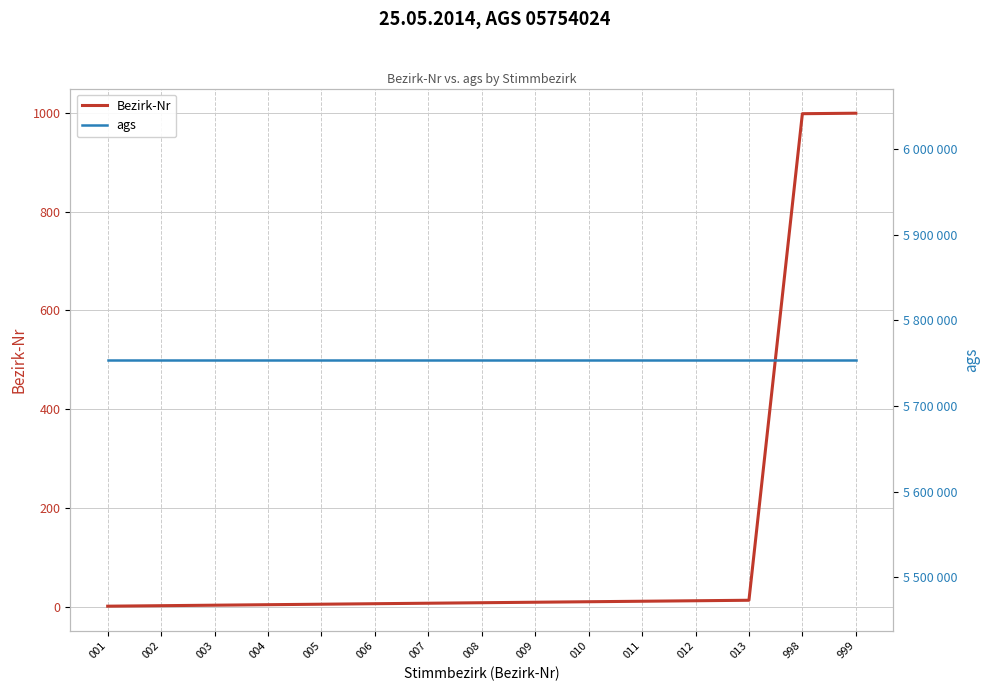

The Bezirk-Nr series shows 998 at 998. True or false?

True